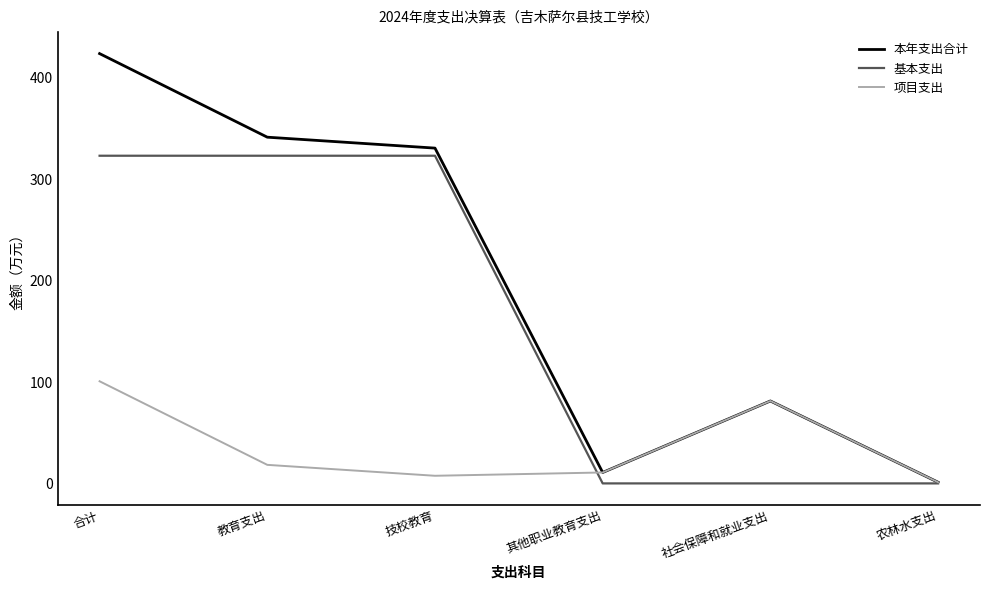

What position from the left is 教育支出?

2